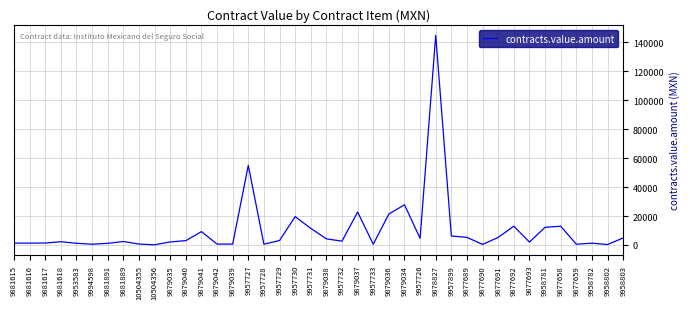

Is it true that the value at 9879036 is 35177.5?

False